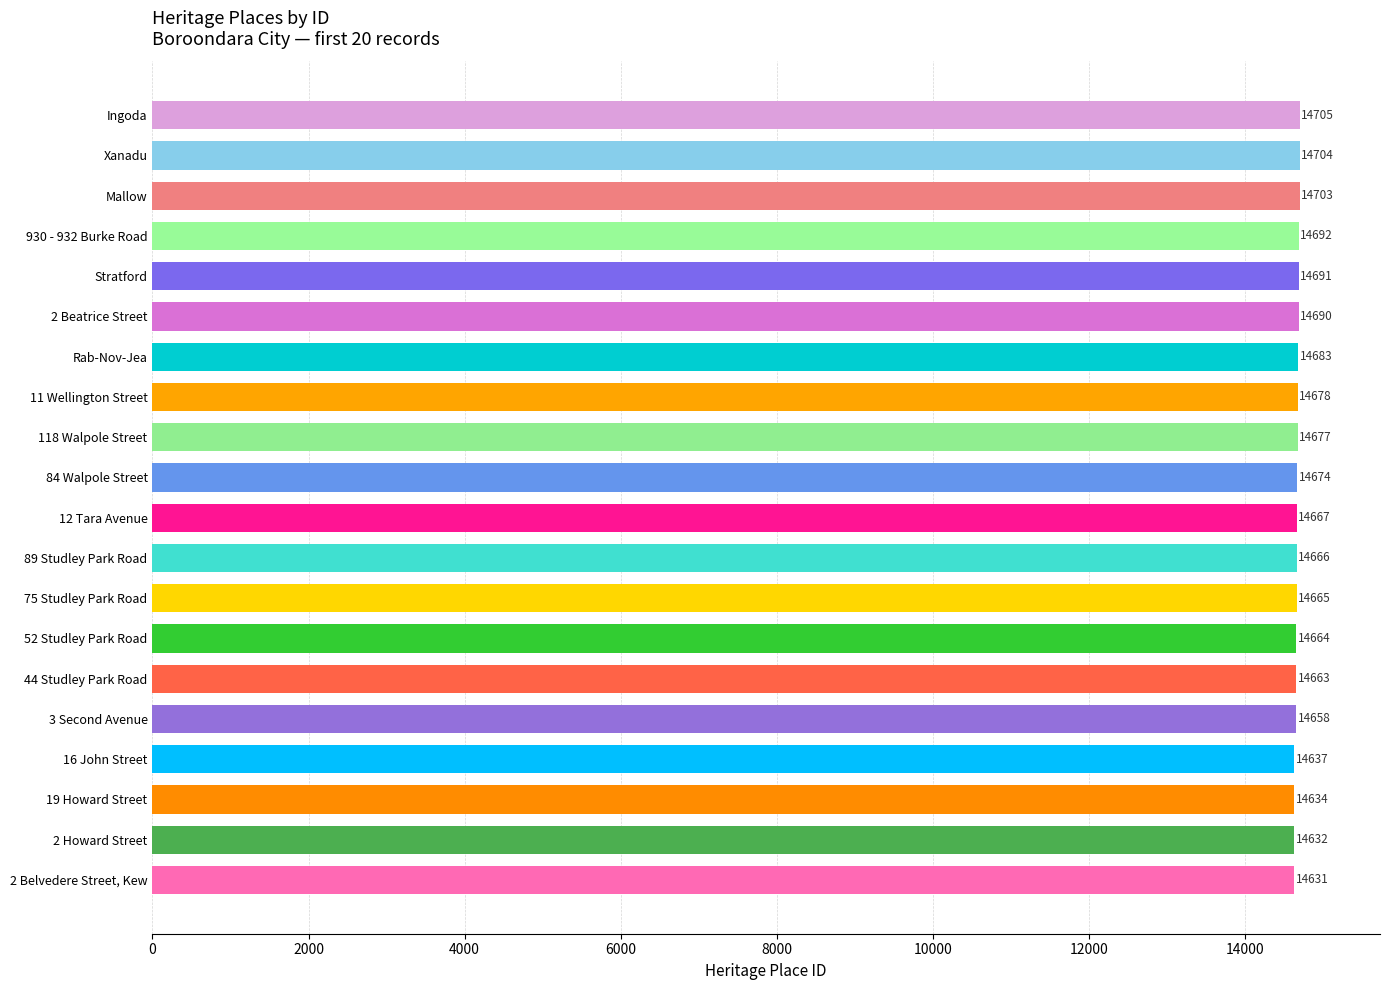

Rank the categories by value from highest to lowest.

Ingoda, Xanadu, Mallow, 930 - 932 Burke Road, Stratford, 2 Beatrice Street, Rab-Nov-Jea, 11 Wellington Street, 118 Walpole Street, 84 Walpole Street, 12 Tara Avenue, 89 Studley Park Road, 75 Studley Park Road, 52 Studley Park Road, 44 Studley Park Road, 3 Second Avenue, 16 John Street, 19 Howard Street, 2 Howard Street, 2 Belvedere Street, Kew